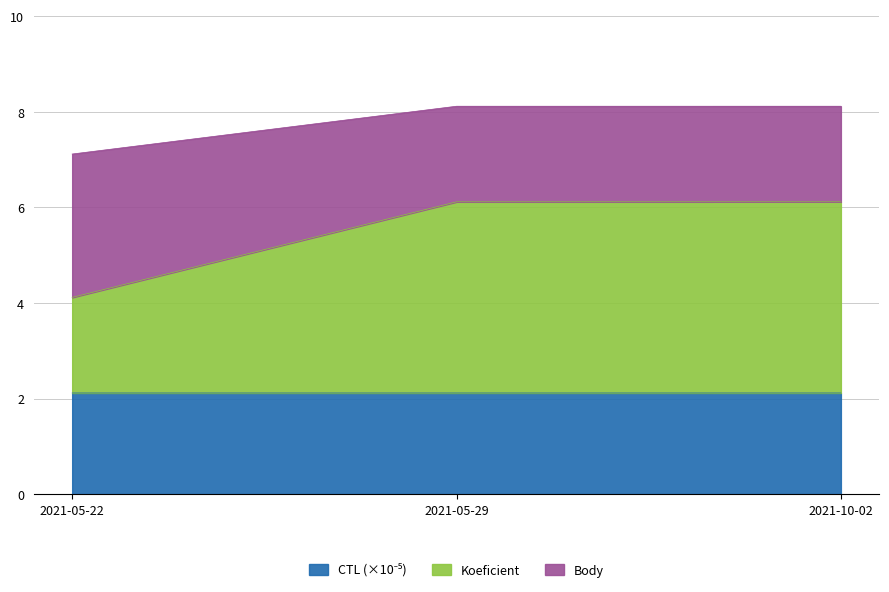

What position from the right is 2021-10-02?

1